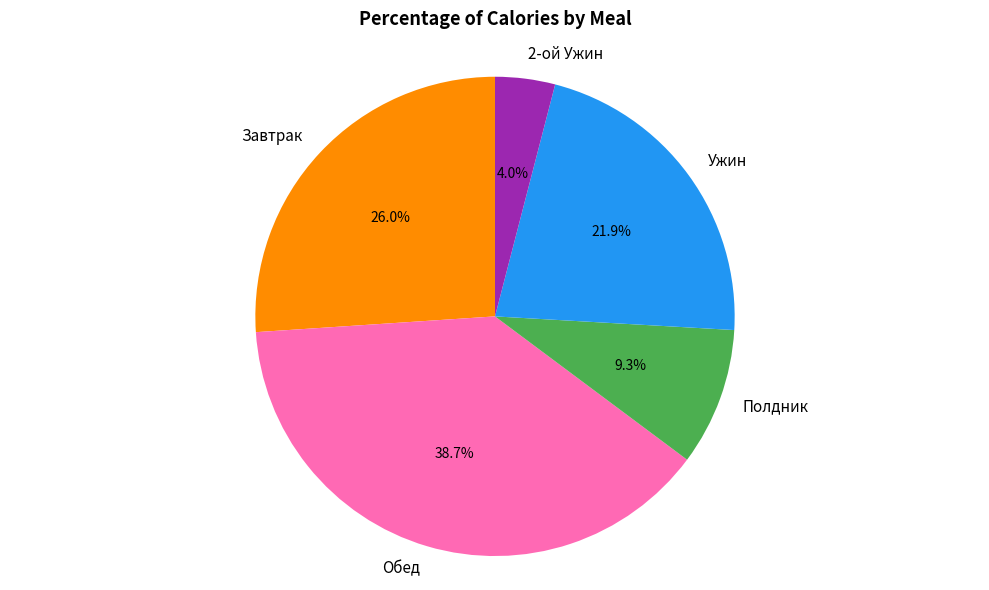

What percentage is the Завтрак slice, to the nearest percent?

26%